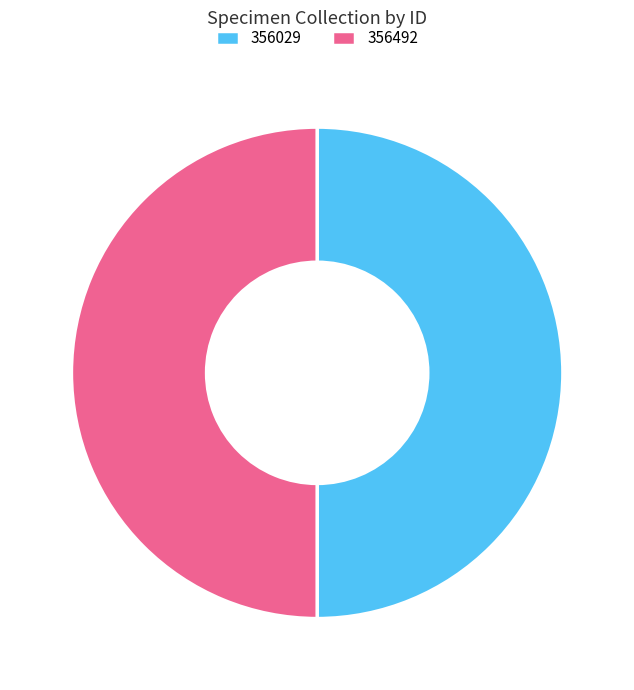

The 356492 slice represents 44% of the pie. True or false?

False